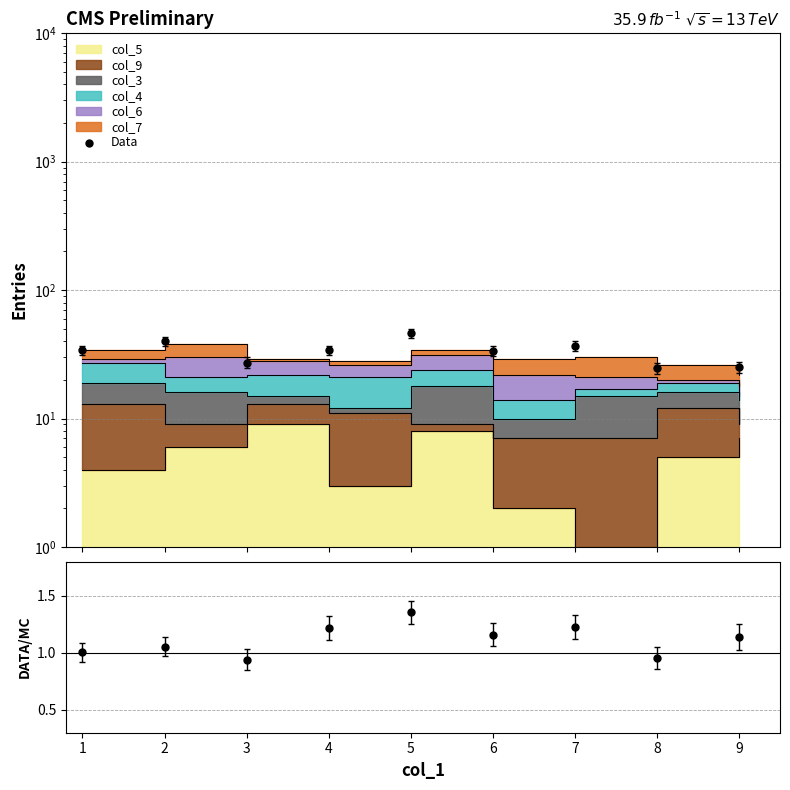

Which series has the largest Y range (max minus min)?

Data